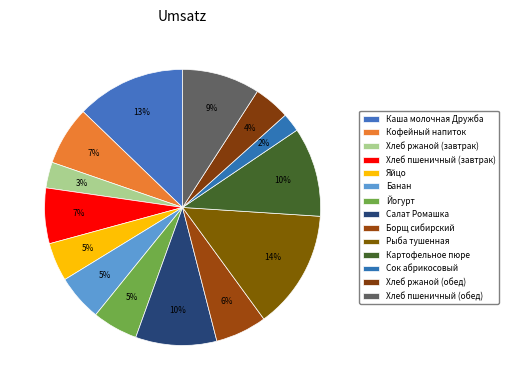

Which slice is the smallest?

Сок абрикосовый